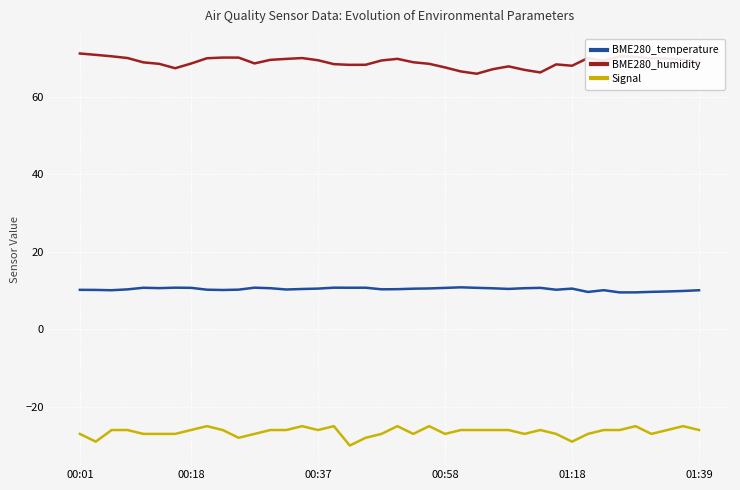

What is the lowest value of the BME280_temperature series?

9.5